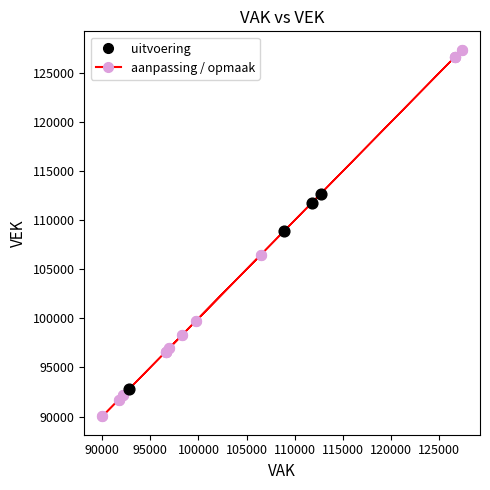

What are all the series names shown in the legend?

uitvoering, aanpassing / opmaak